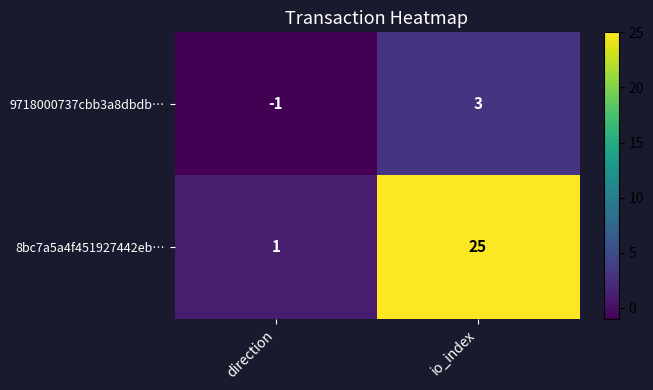

What is the spread (max minus min) of values at io_index?

22